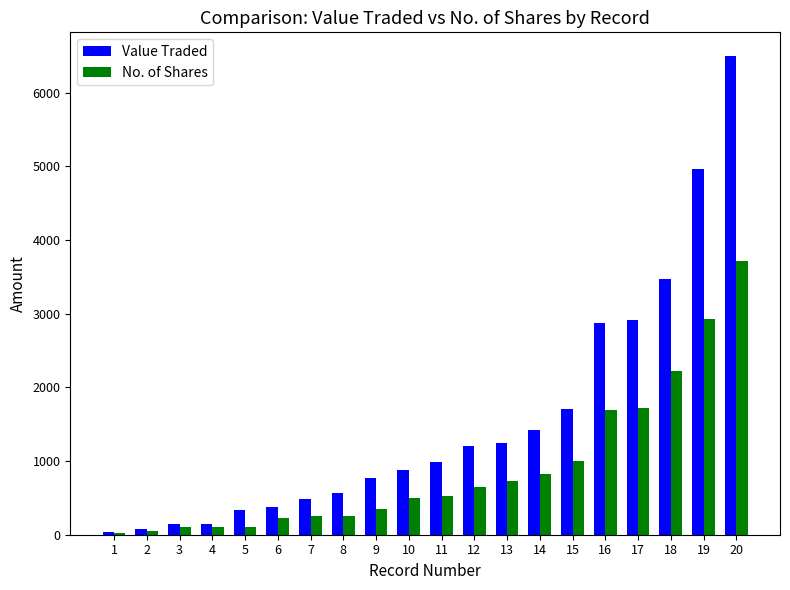

Which series has the largest total across all categories?

Value Traded